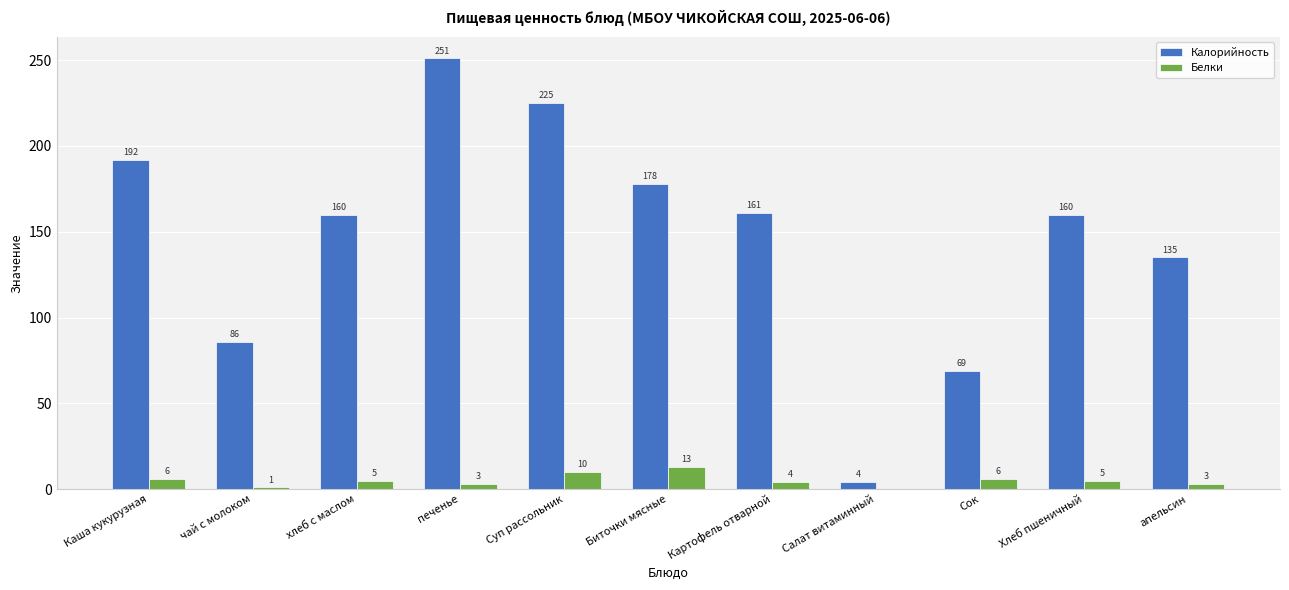

What is the sum of the Белки values at хлеб с маслом and чай с молоком?

6